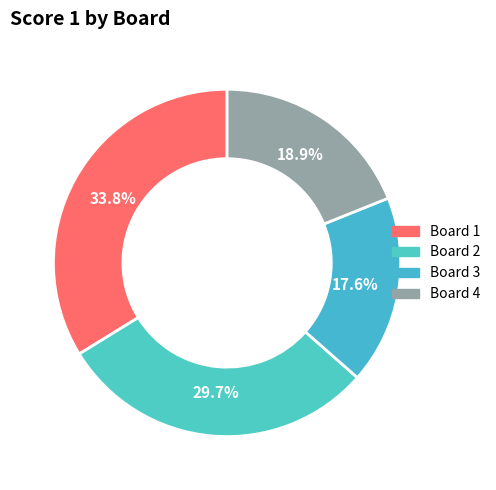

What percentage is NOT represented by Board 3?

82.4%